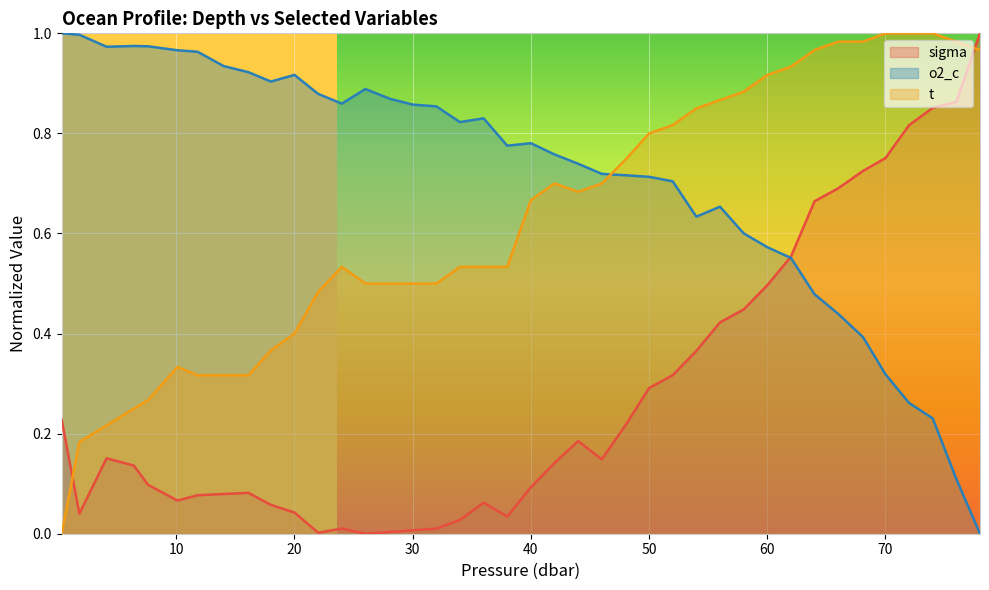

How many times do o2_c and p cross each other?

1